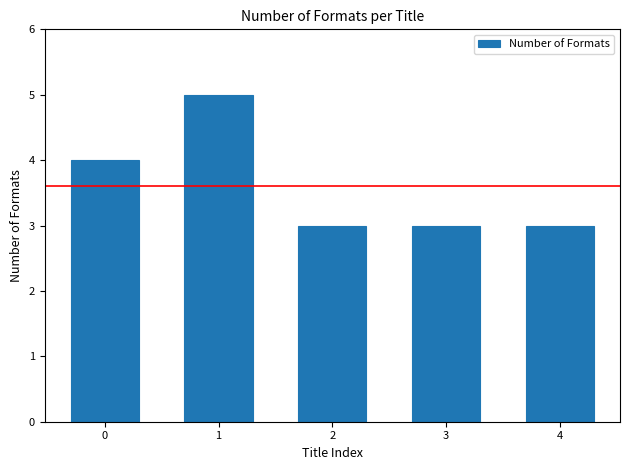

The value at 3 is 2. True or false?

False